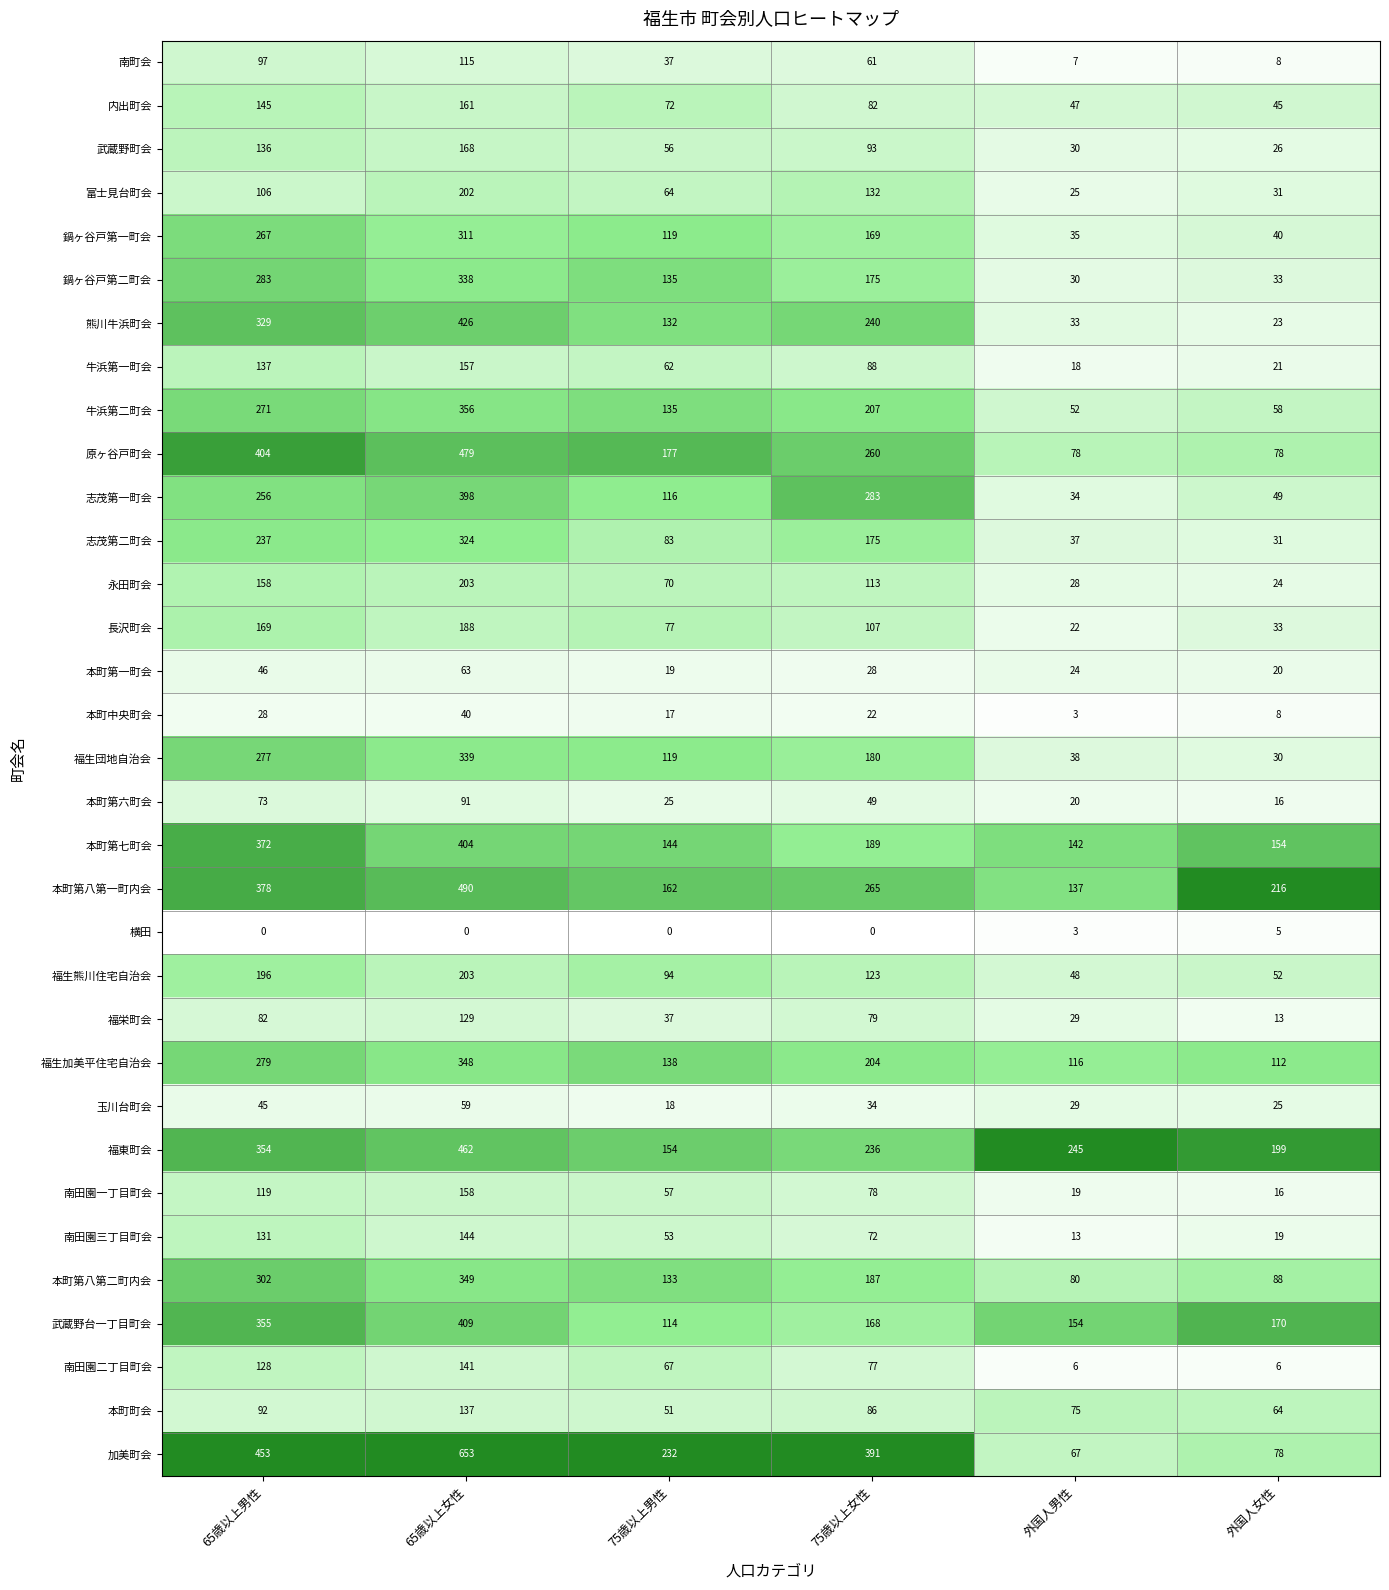

The value of 牛浜第二町会 at 65歳以上男性 is 271. True or false?

True